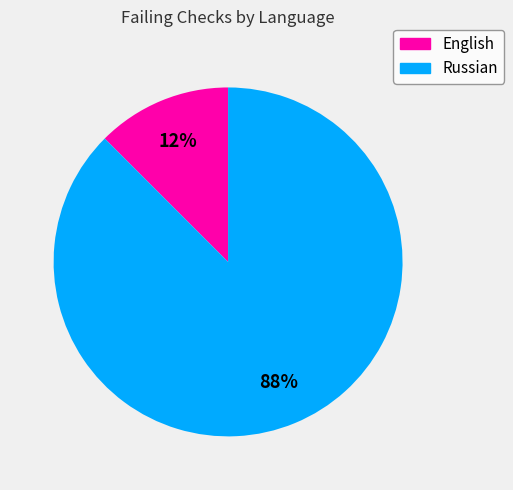

Which has a higher value, Russian or English?

Russian